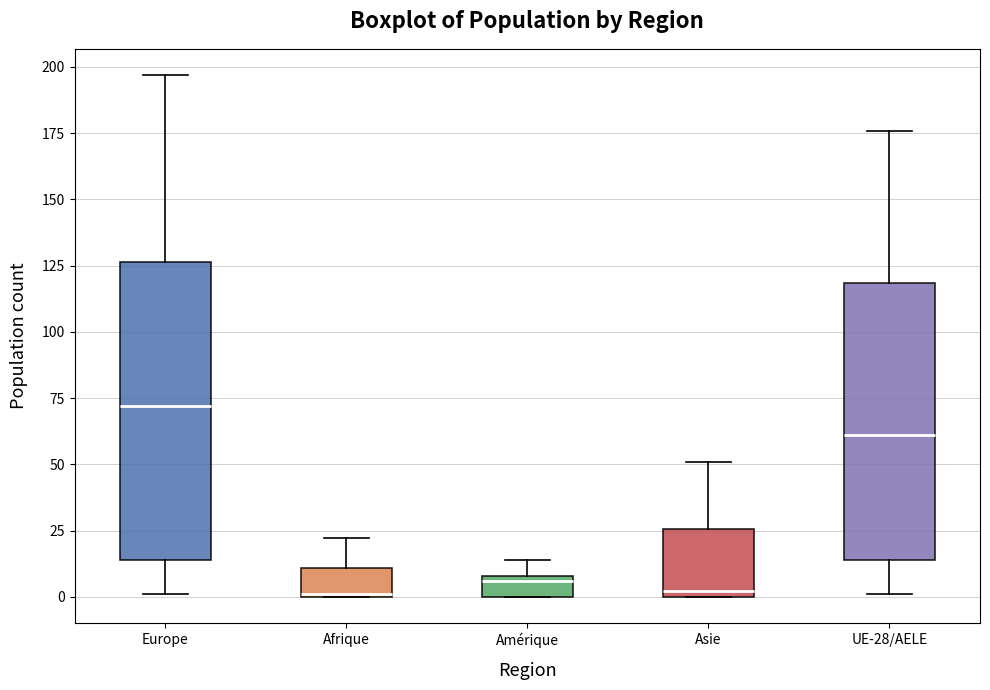

Reading left to right, read every box against the y-axis: the position of its median line, the range the box covers, and the ends of its whiskers. The values are not printed on the chart, so give them approximately, as read against the axis.

Europe: median 70, box 15 to 125, whiskers 0 to 195
Afrique: median 0, box 0 to 10, whiskers 0 to 20
Amérique: median 5, box 0 to 10, whiskers 0 to 15
Asie: median 0 (just above the box's lower edge), box 0 to 25, whiskers 0 to 50
UE-28/AELE: median 60, box 15 to 120, whiskers 0 to 175